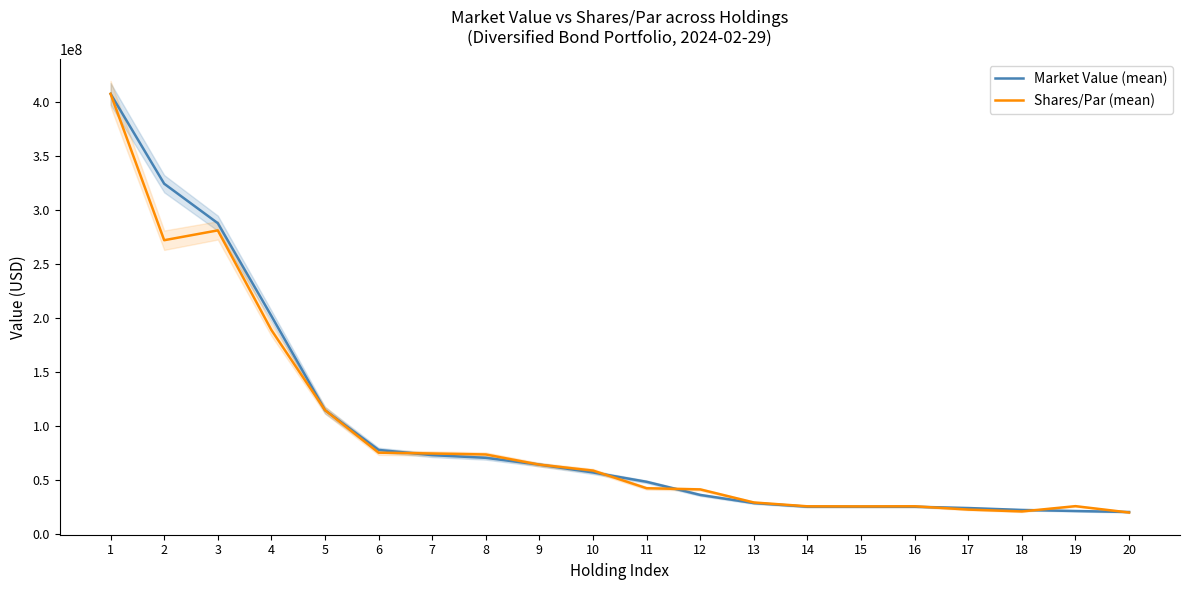

Reading left to right, transcribe all the data shown in this chart.

Market Value (mean): 407523857.4	324240750.0	287673750.0	201732093.8	114459453.7	77597595.5	72767562.5	70272815.6	63942502.3	56724183.7	48066359.4	35904086.4	28342707.6	25018707.2	24976821.1	24971540.6	23758683.6	21986002.8	21000101.1	20088232.7
Shares/Par (mean): 407523857.4	271900000.0	281000000.0	188700000.0	114459453.7	75050000.0	74300000.0	73380000.0	63945000.0	58455000.0	42100000.0	41025000.0	28905000.0	25350000.0	25265000.0	25380000.0	22325000.0	20595000.0	25501461.1	19605000.0